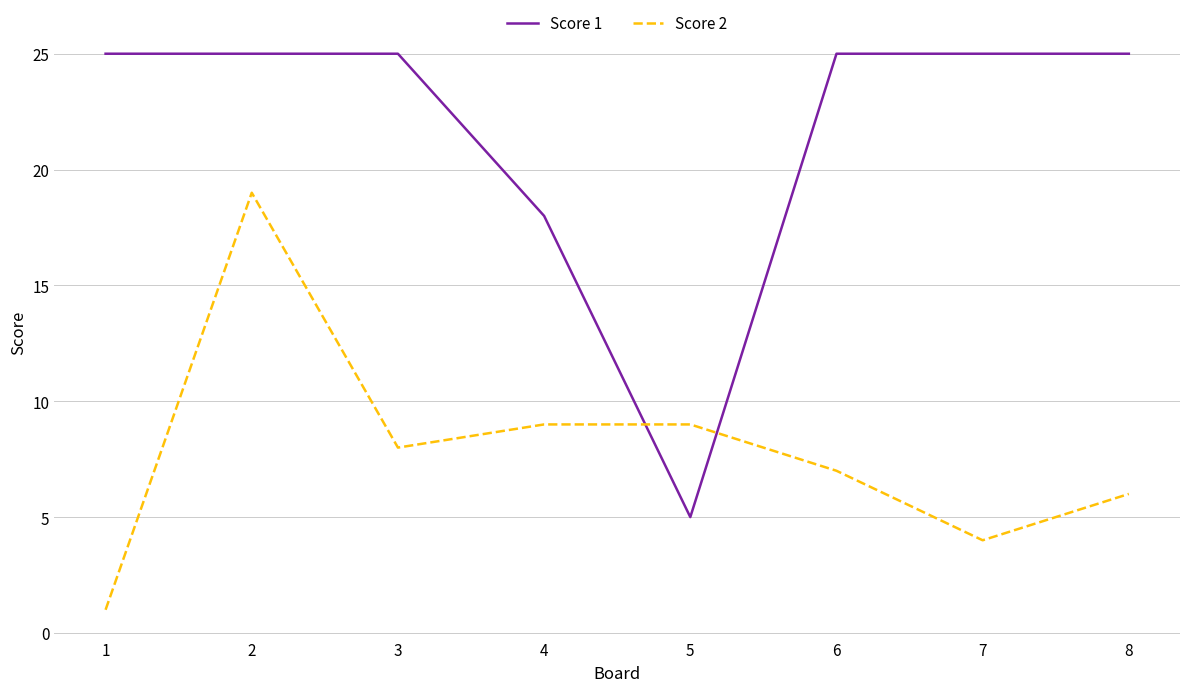

What is the maximum value for Score 2?

19